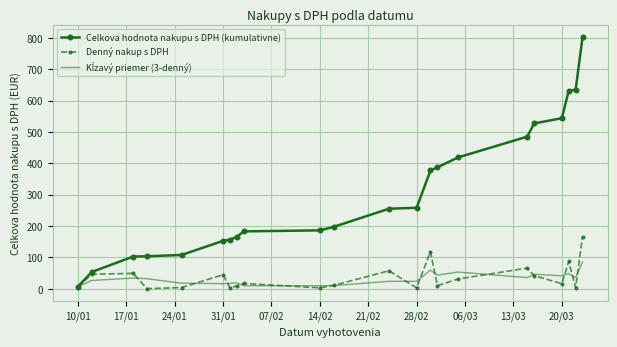

Which series has the widest spread of values?

Celkova hodnota nakupu s DPH (kumulativne)